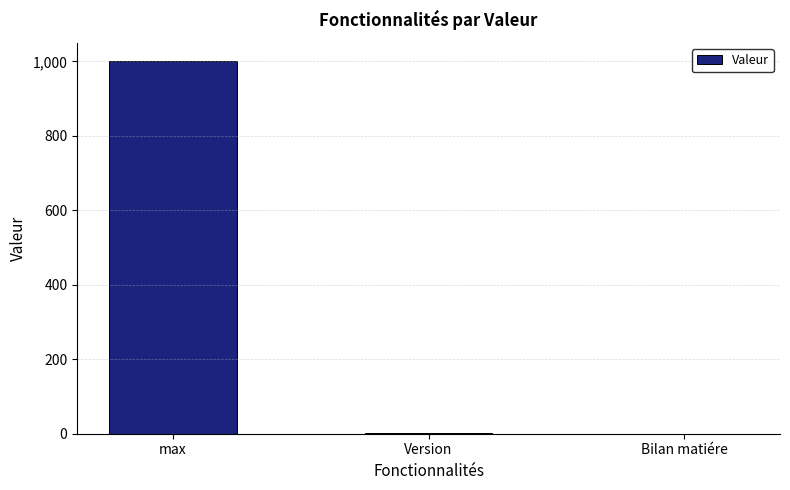

Between Bilan matiére and max, which is larger?

max